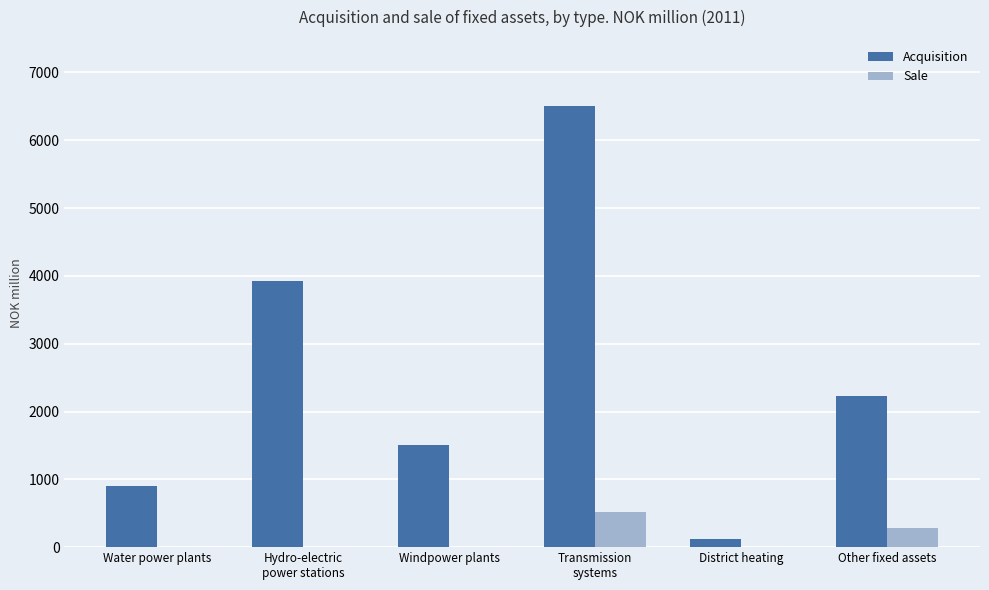

Between Water power plants and District heating, which series saw the biggest shift?

Acquisition